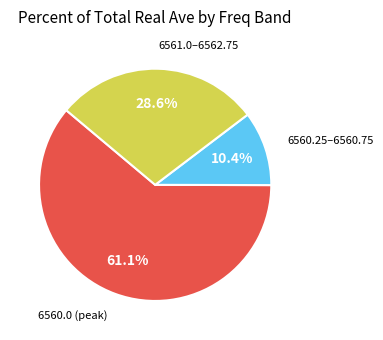

Count the number of slices in the pie.

3